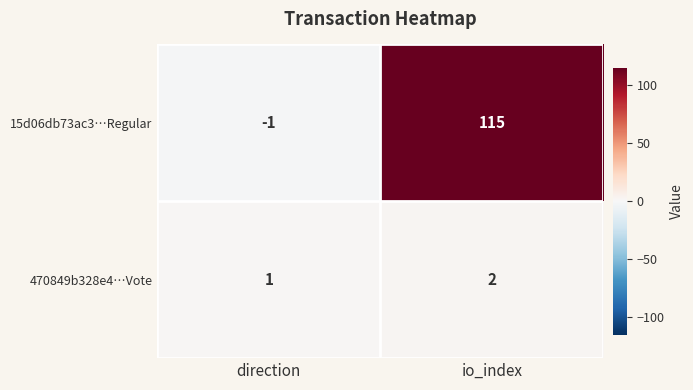

How many values in the 15d06db73ac3…Regular series are below 115?

1